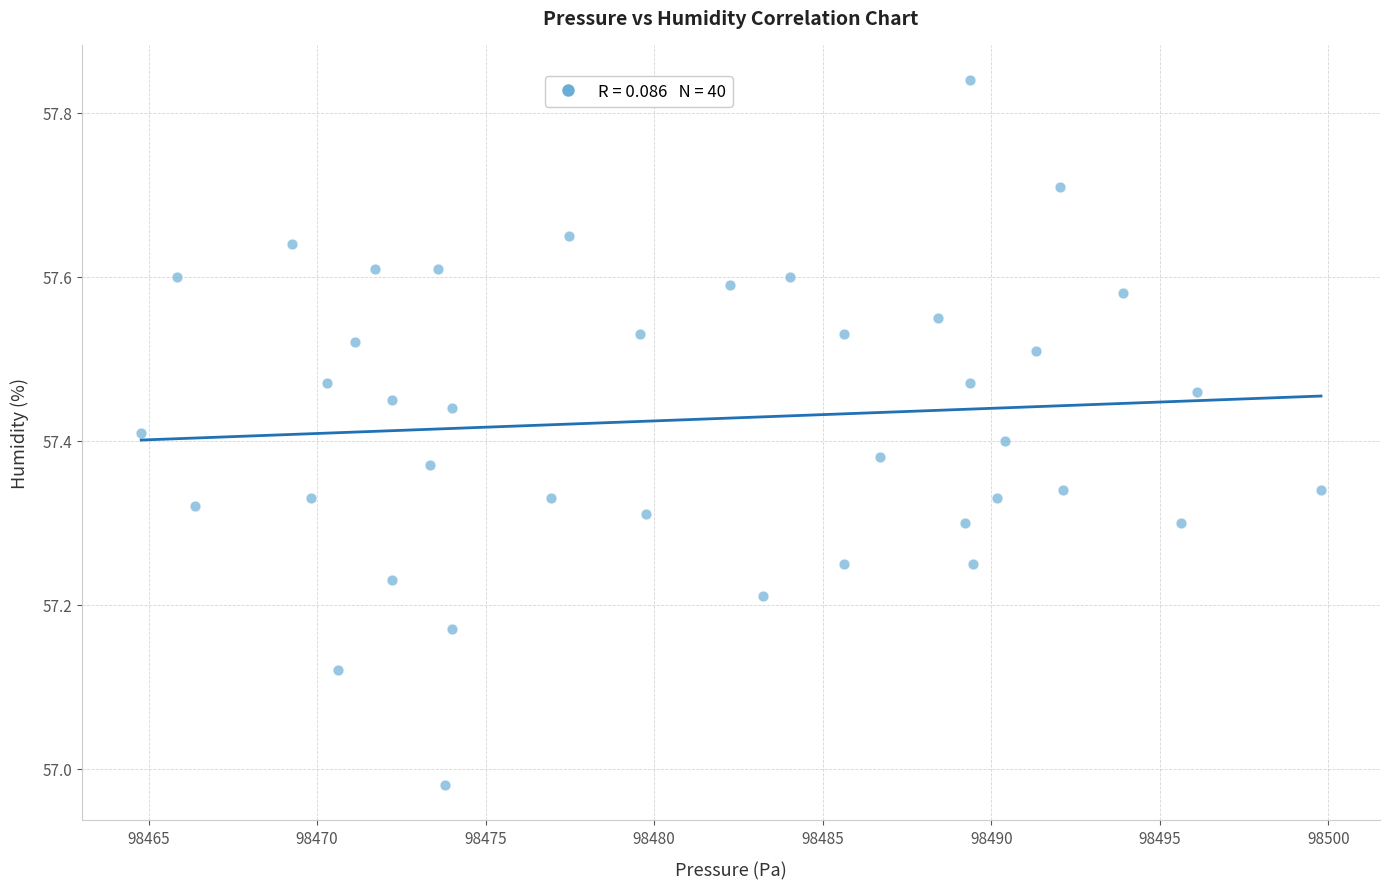

What is the range of Y values (max minus min)?

0.9